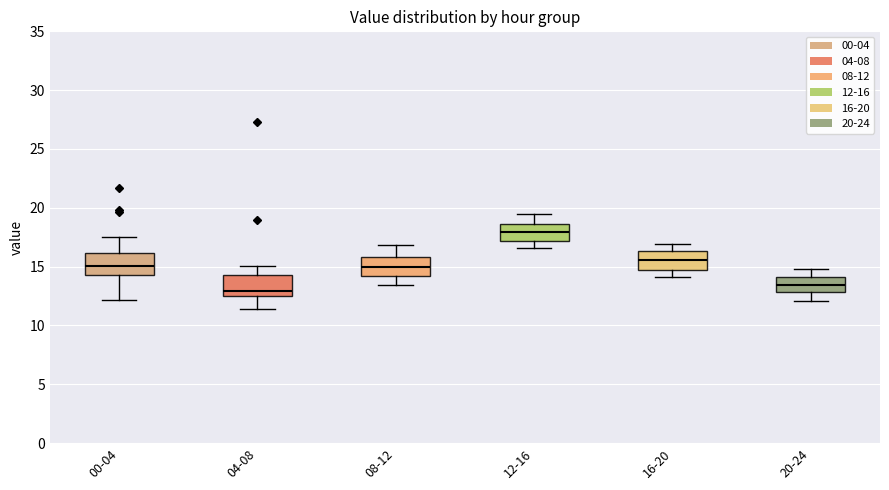

Reading left to right, transcribe this box plot: for each box, give where its median line is, the range the box spans, and where its two whiskers end, as read against the y-axis. The values are not printed on the chart, so give them approximately, as read against the axis.

00-04: median 15.0, box 14.5 to 16.0, whiskers 12.0 to 17.5
04-08: median 13.0, box 12.5 to 14.5, whiskers 11.5 to 15.0
08-12: median 15.0, box 14.0 to 16.0, whiskers 13.5 to 17.0
12-16: median 18.0, box 17.0 to 18.5, whiskers 16.5 to 19.5
16-20: median 15.5, box 14.5 to 16.5, whiskers 14.0 to 17.0
20-24: median 13.5, box 13.0 to 14.0, whiskers 12.0 to 15.0